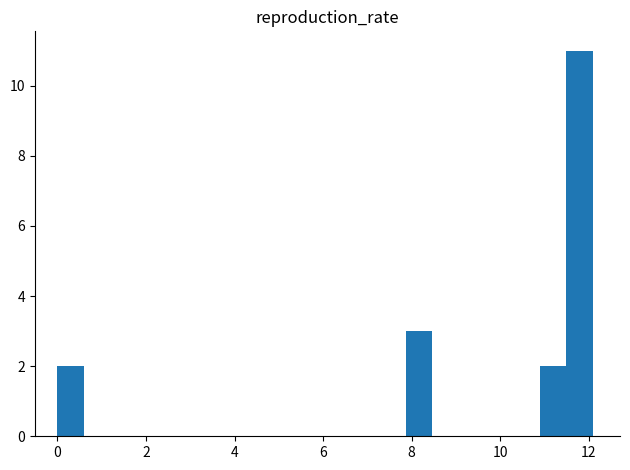

Read against the x-axis, roughly where is the centre of the tallest bar?

11.8